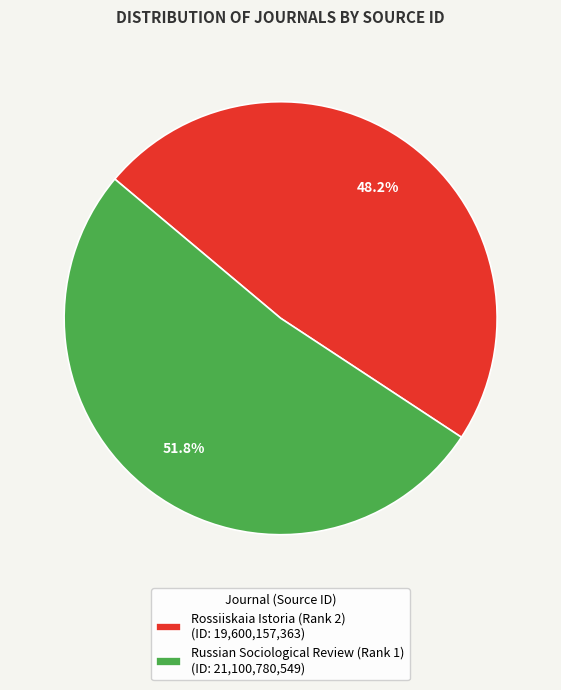

To the nearest percent, what is the difference between the Russian Sociological Review (Rank 1) and Rossiiskaia Istoria (Rank 2) slice percentages?

4%